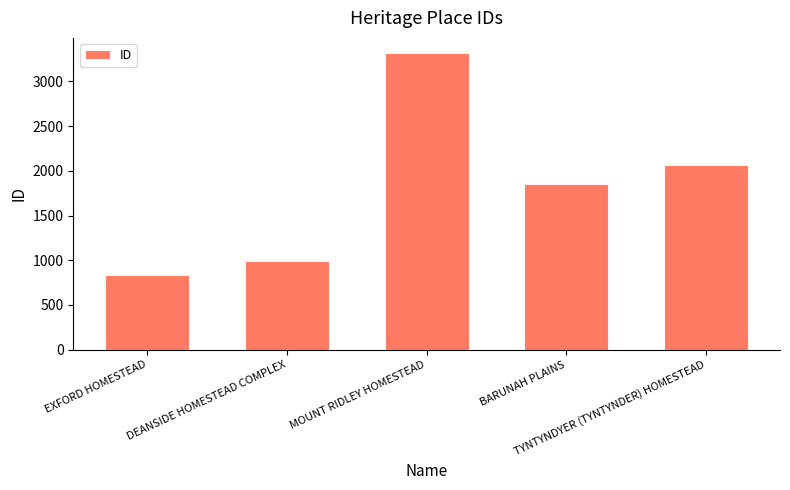

Which category has the highest value across all series?

MOUNT RIDLEY HOMESTEAD